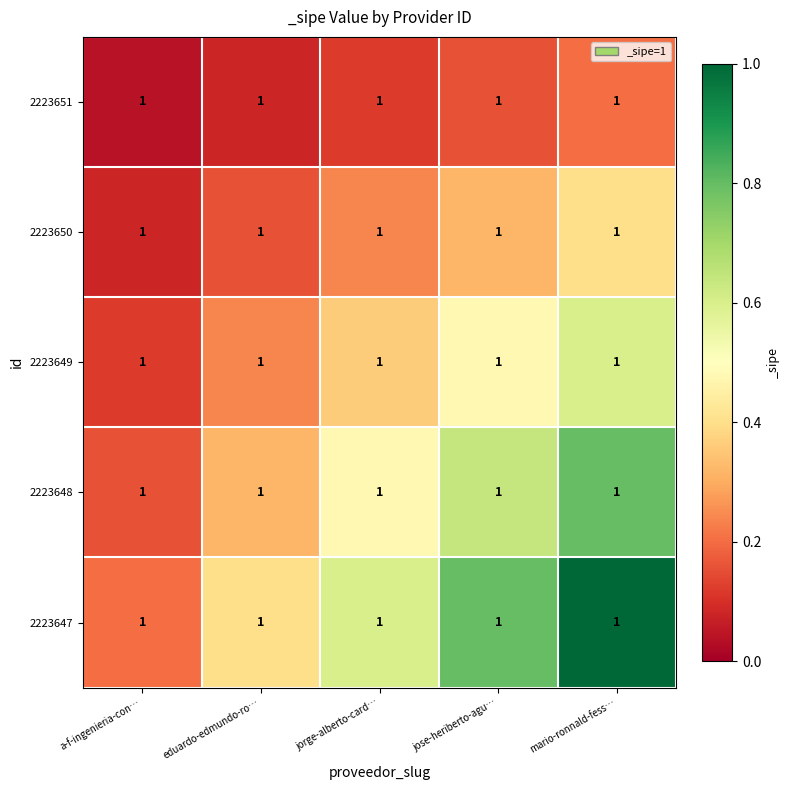

List the labels in order of 2223651 value, smallest first.

a-f-ingenieria-con…, eduardo-edmundo-ro…, jorge-alberto-card…, jose-heriberto-agu…, mario-ronnald-fess…